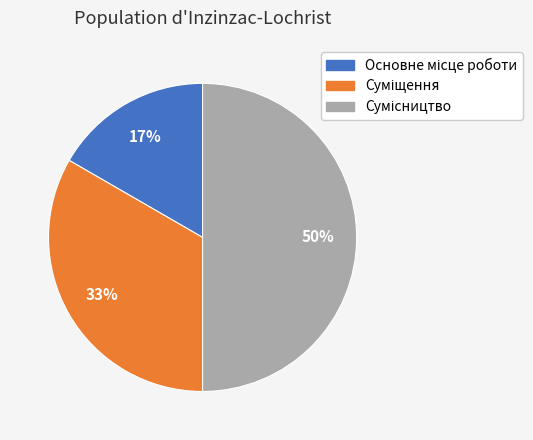

To the nearest percent, what is the difference between the largest and smallest slice percentages?

33%